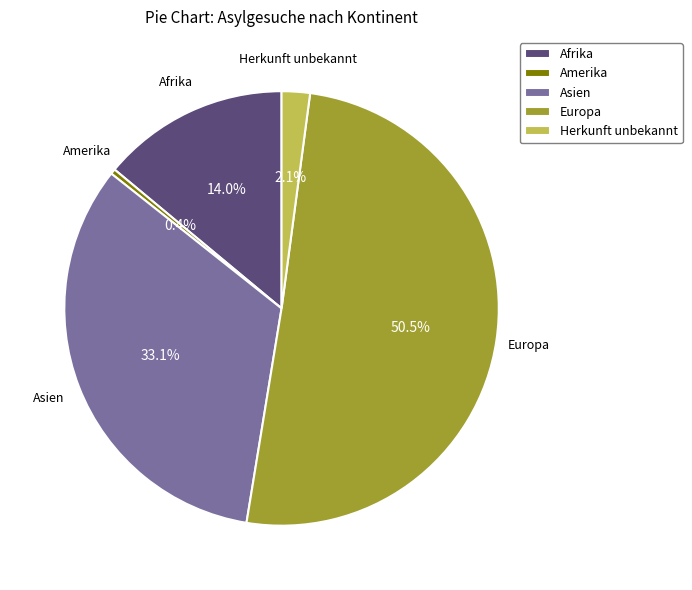

Which has a higher value, Afrika or Europa?

Europa